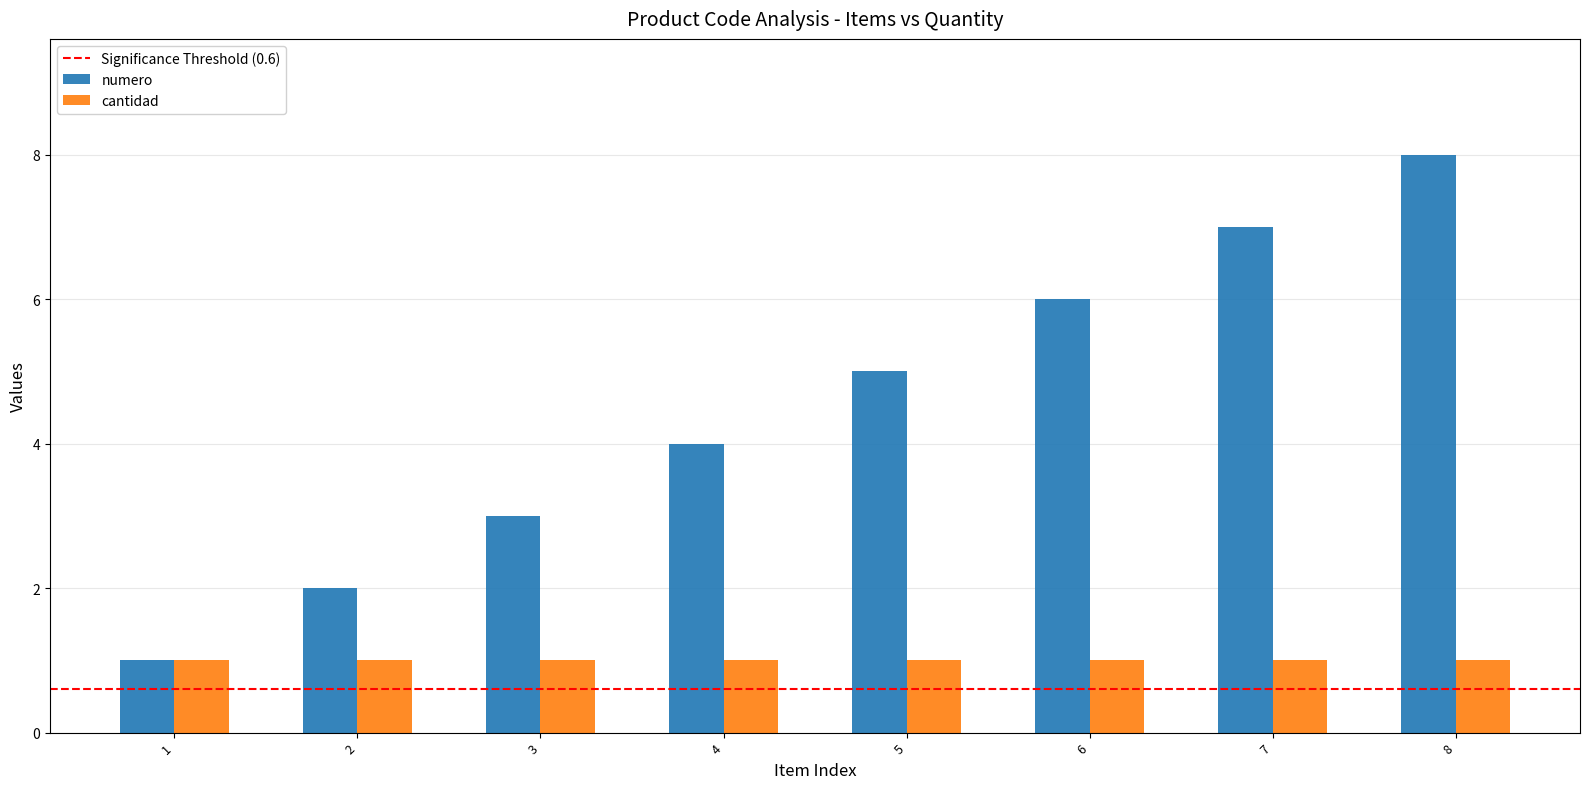

Count the number of categories in the chart.

8